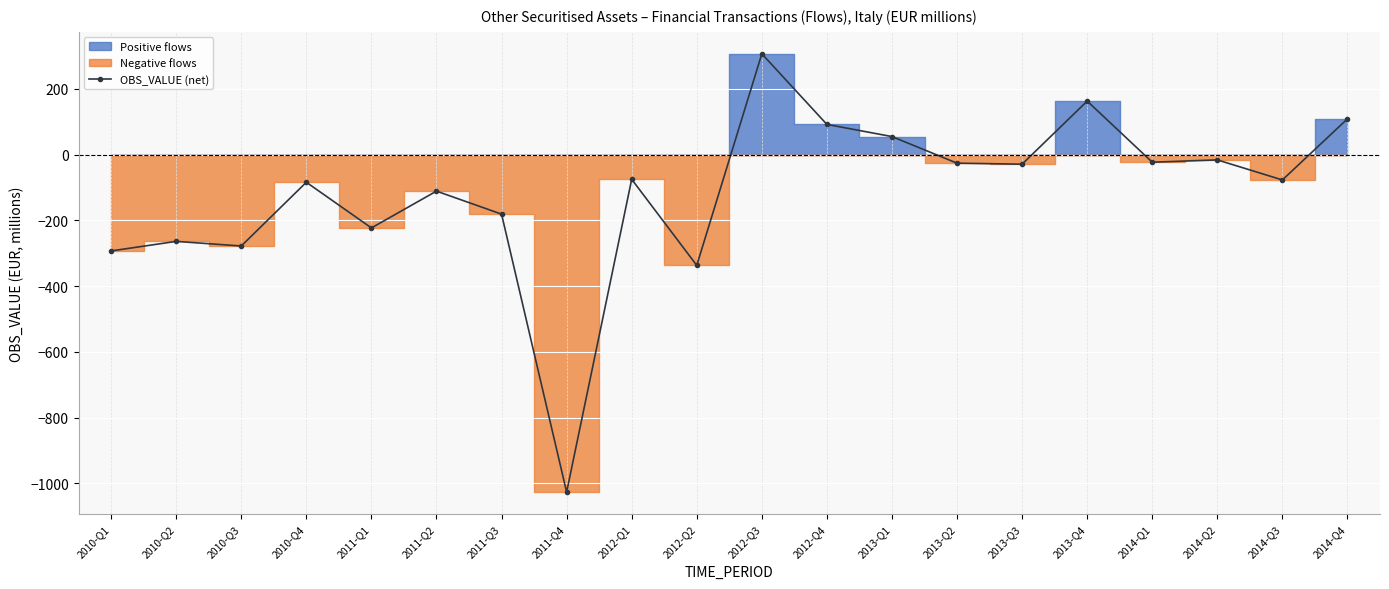

What is the change in value from 2010-Q3 to 2012-Q4?

+370